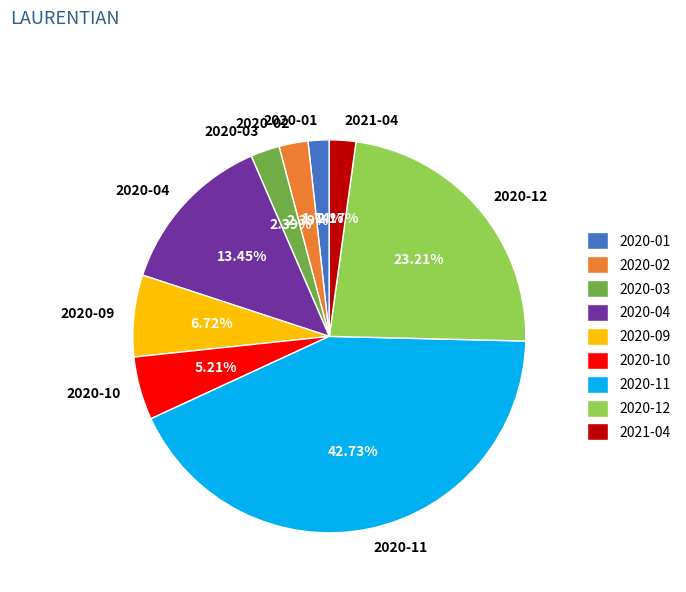

What is the ratio of the value at 2020-11 to the value at 2020-01?

24.6